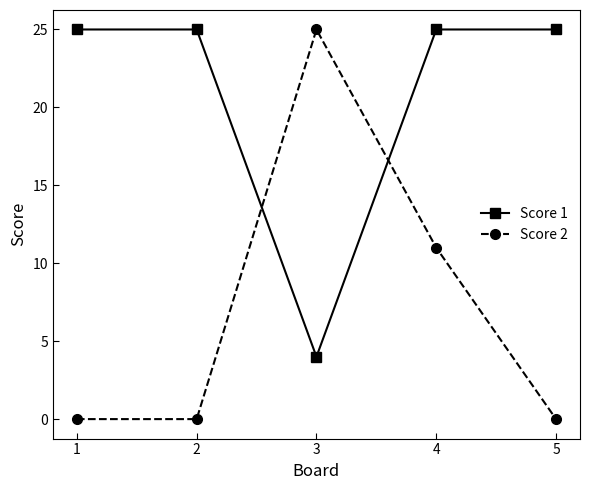

Reading left to right, what are all the values shown in this chart?

Score 1: 1=25	2=25	3=4	4=25	5=25
Score 2: 1=0	2=0	3=25	4=11	5=0